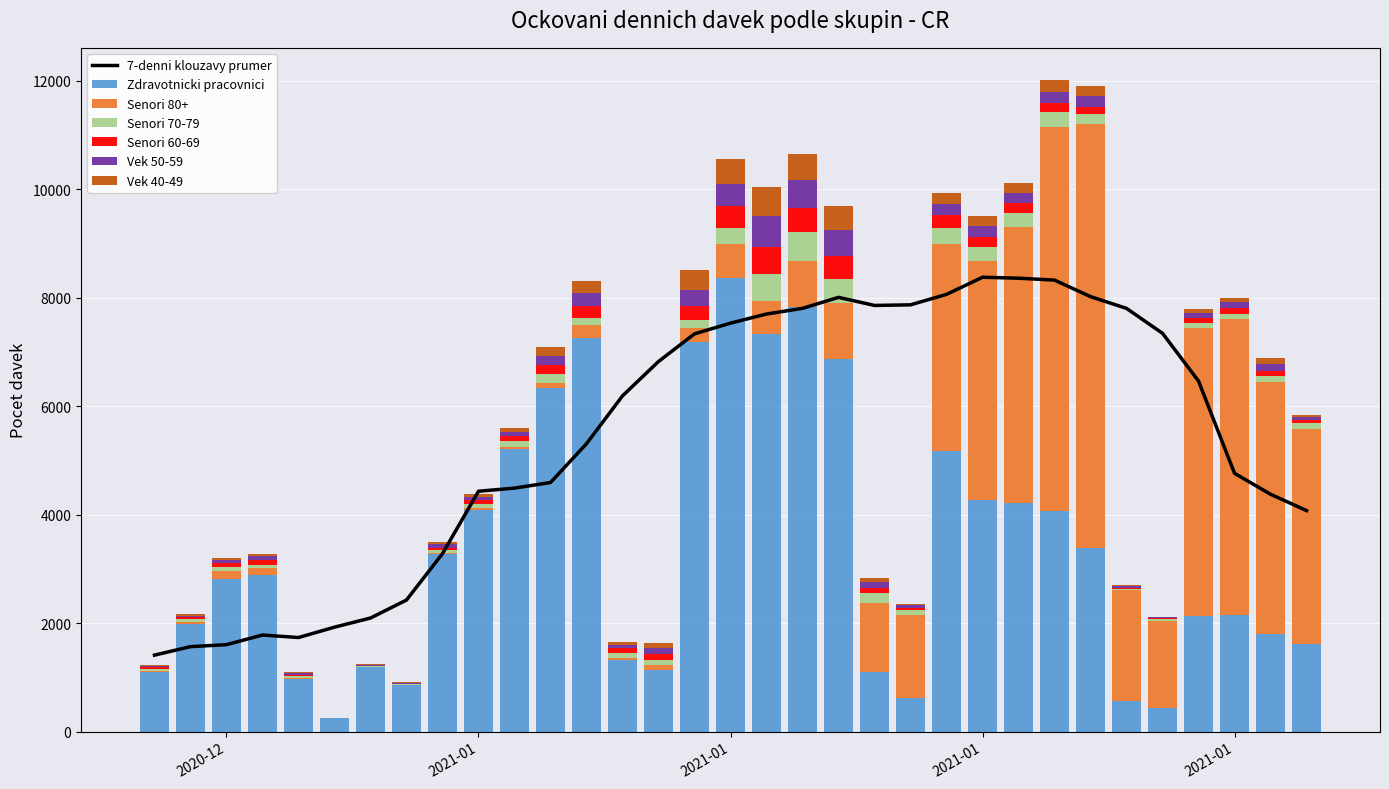

Reading right to left, list all the values displayed in this chart.

Zdravotnicki pracovnici: 1615	1793	2140	2123	428	563	3386	4067	4218	4267	5165	614	1094	6865	7826	7323	8356	7188	1139	1315	7264	6339	5202	4089	3272	860	1189	241	961	2893	2804	1981	1092
Senori 80+: 3970	4645	5466	5319	1619	2055	7809	7080	5088	4401	3828	1530	1283	1042	858	610	628	254	83	49	223	85	50	40	23	4	8	1	28	125	148	37	20
Senori 70-79: 108	113	100	87	31	14	184	275	257	265	297	97	169	434	522	499	299	154	104	83	147	172	113	71	50	11	8	4	31	53	89	58	41
Senori 60-69: 48	91	107	96	11	14	134	159	178	189	225	45	100	428	449	496	406	251	103	88	217	167	87	66	47	9	6	5	30	89	60	31	31
Vek 50-59: 53	135	105	92	14	29	201	214	195	198	204	44	104	472	508	575	414	297	113	53	242	163	67	59	57	7	12	2	29	70	53	15	26
Vek 40-49: 46	117	74	70	9	24	190	211	177	190	203	26	74	451	493	532	449	358	85	59	218	159	82	51	44	14	19	5	18	49	40	37	16